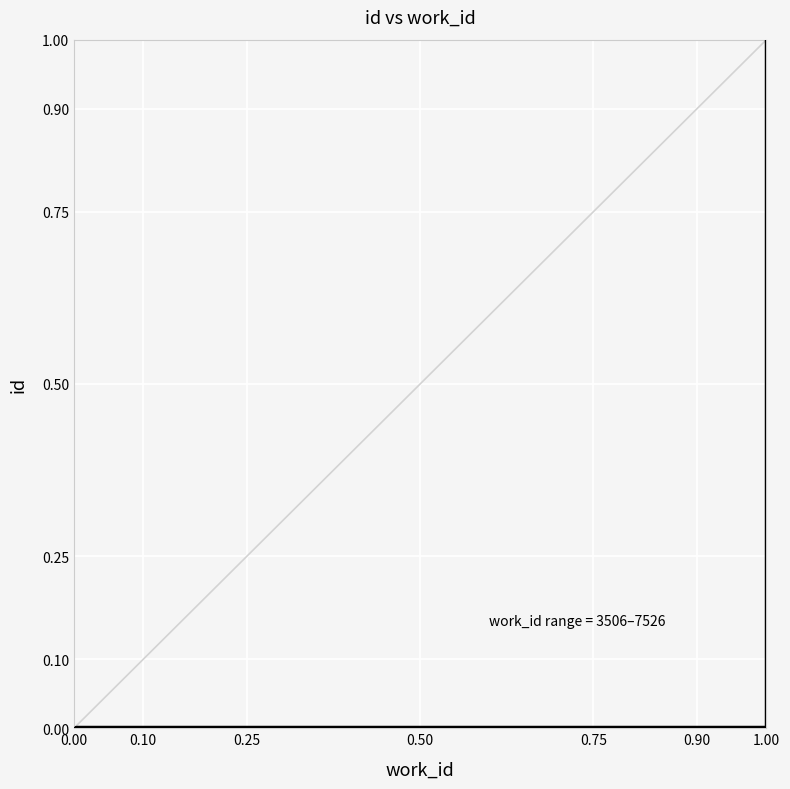

What is the sum of the values at 0.10 and 0.90?

1.0